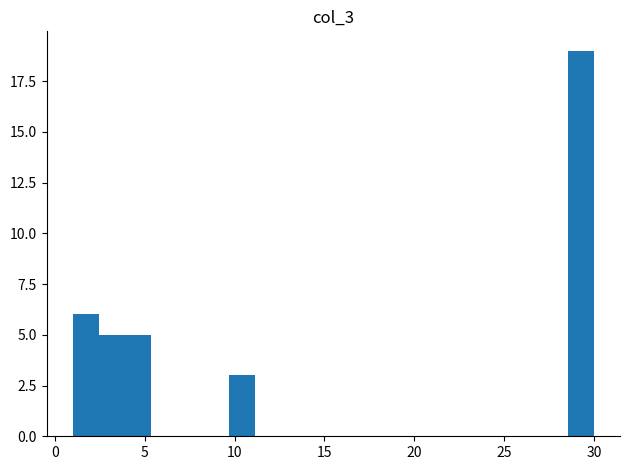

Read against the x-axis, roughly where is the centre of the tallest bar?

29.5